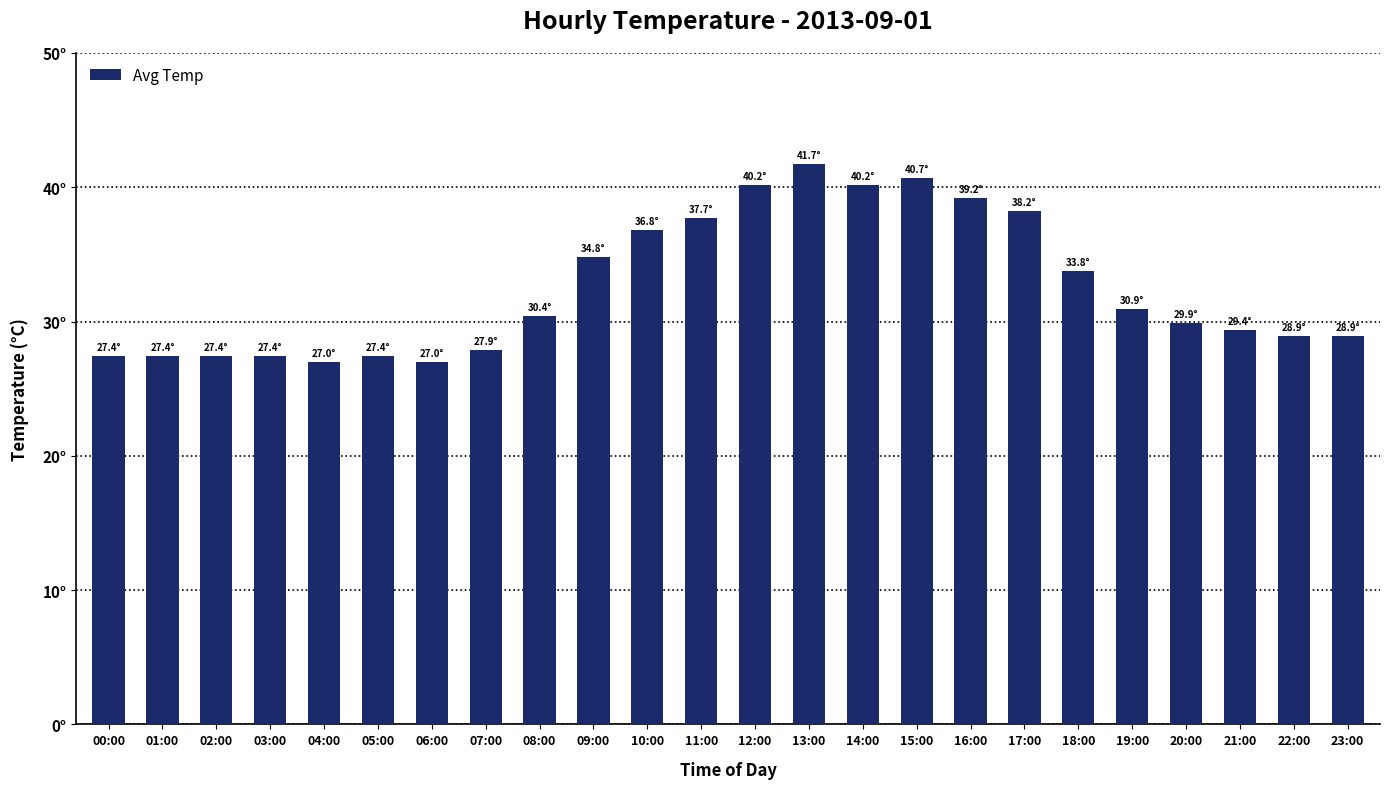

What is the approximate value at 08:00?

30.4